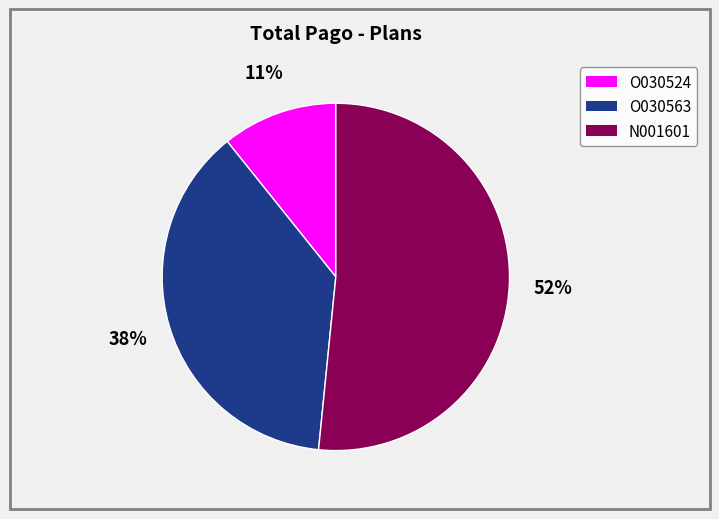

Which has a higher value, O030563 or O030524?

O030563